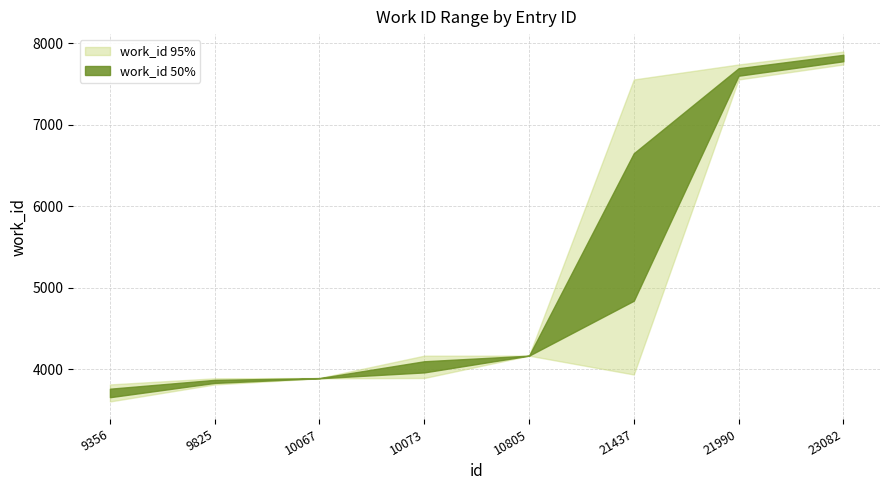

True or false: work_id_upper and work_id_lower cross at least once.

False